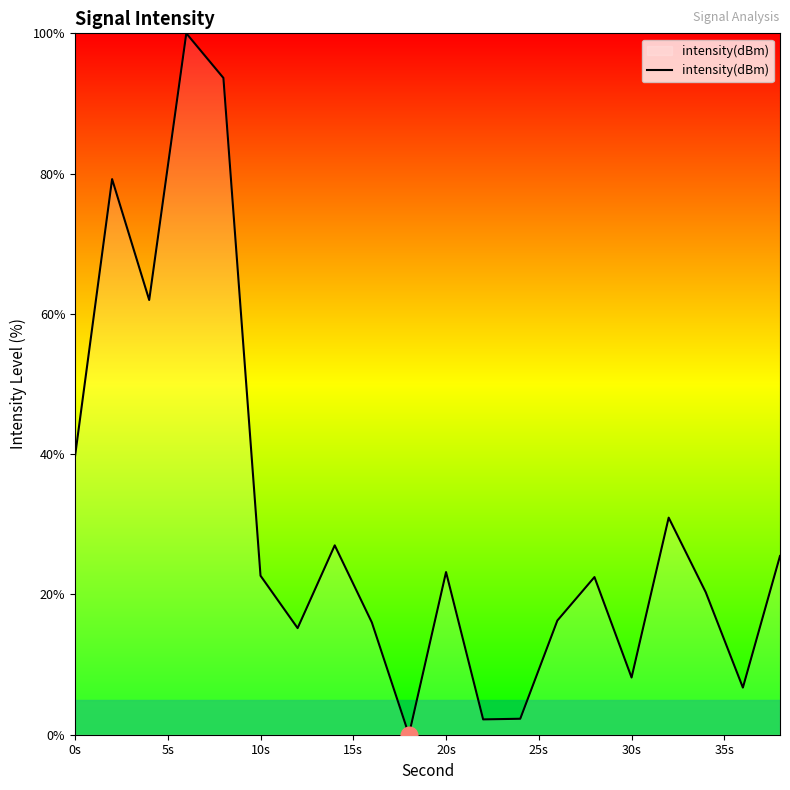

What is the greatest value displayed?

100.0